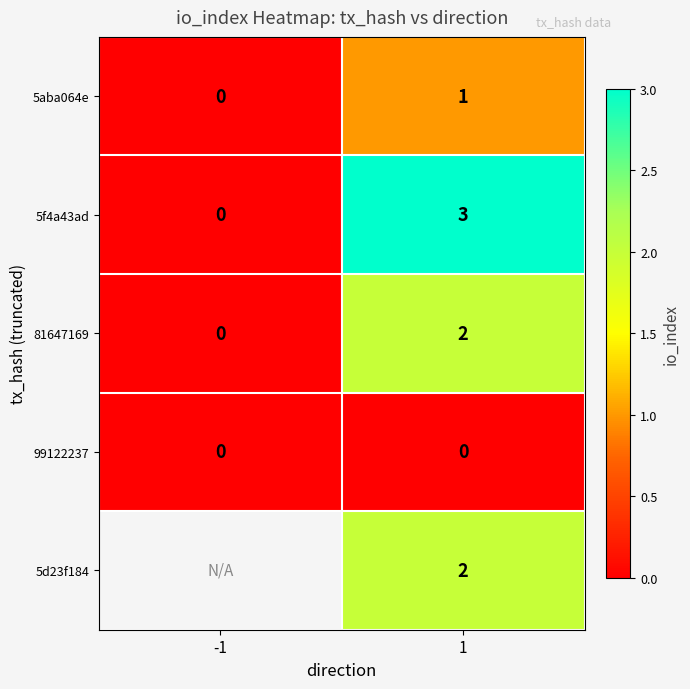

The 5aba064e series shows 0.5 at -1. True or false?

False